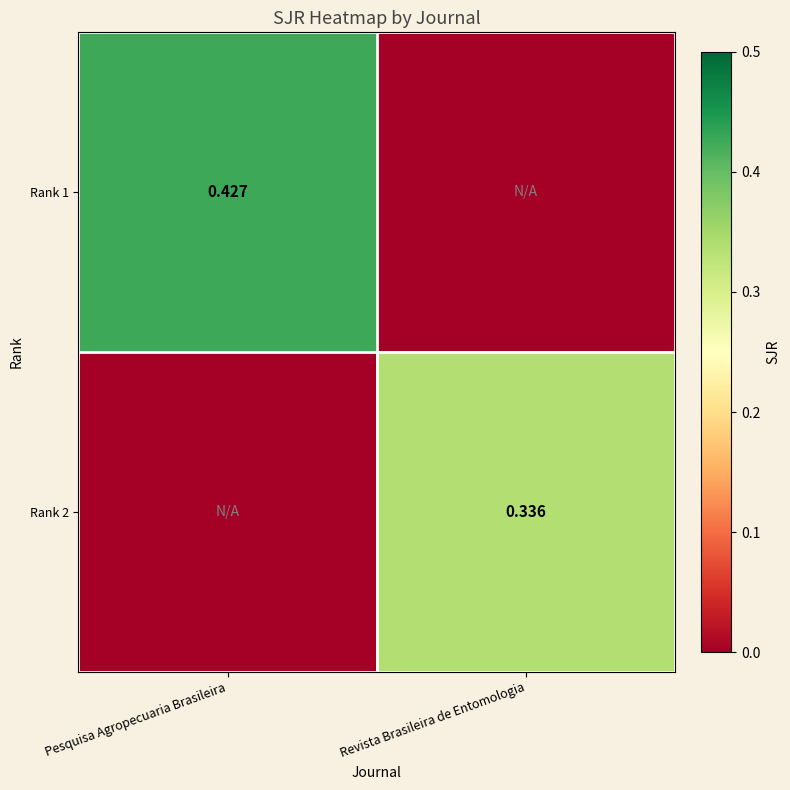

What is the total value across all series at Revista Brasileira de Entomologia?

0.3